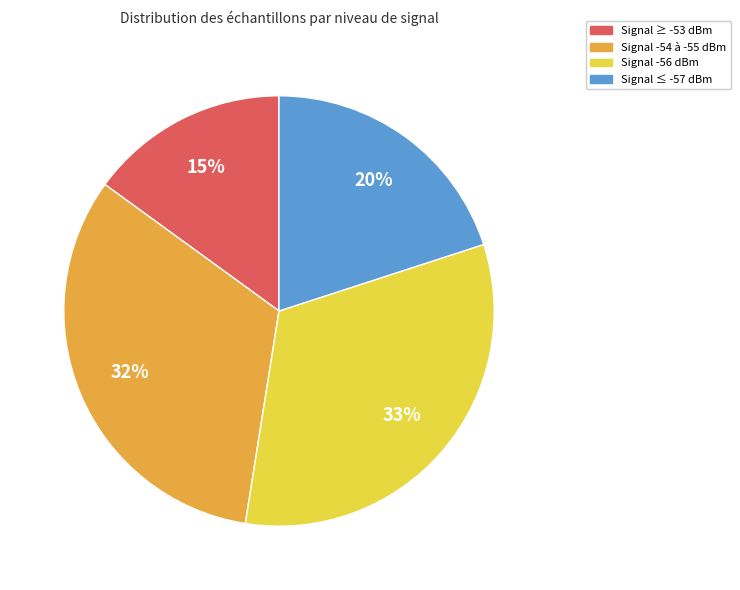

Is there any slice that represents more than half of the pie?

No